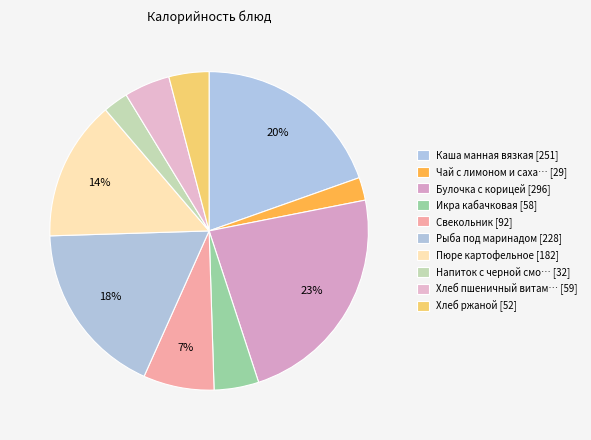

What is the largest slice in the pie chart?

Булочка с корицей